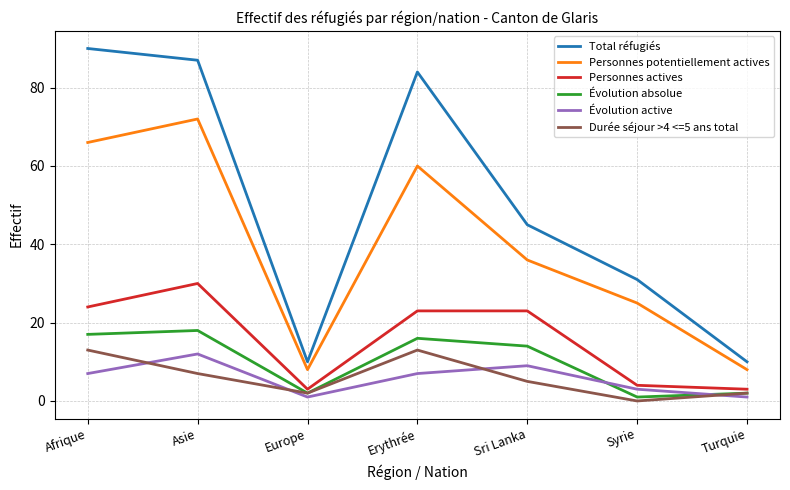

List the series in order of their peak value, lowest first.

Évolution active, Durée séjour >4 <=5 ans total, Évolution absolue, Personnes actives, Personnes potentiellement actives, Total réfugiés